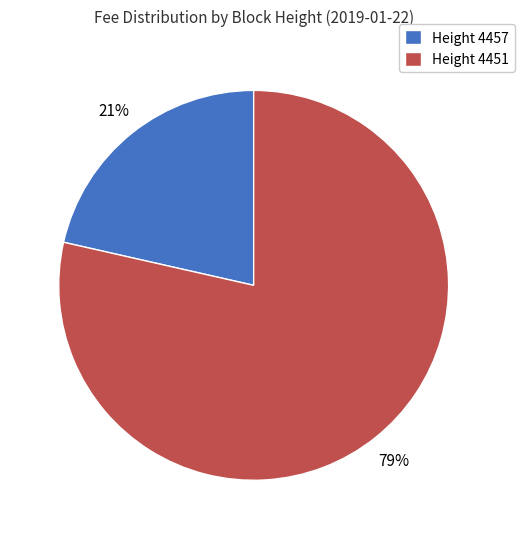

Do Height 4451 and Height 4457 together represent more than half of the pie?

Yes